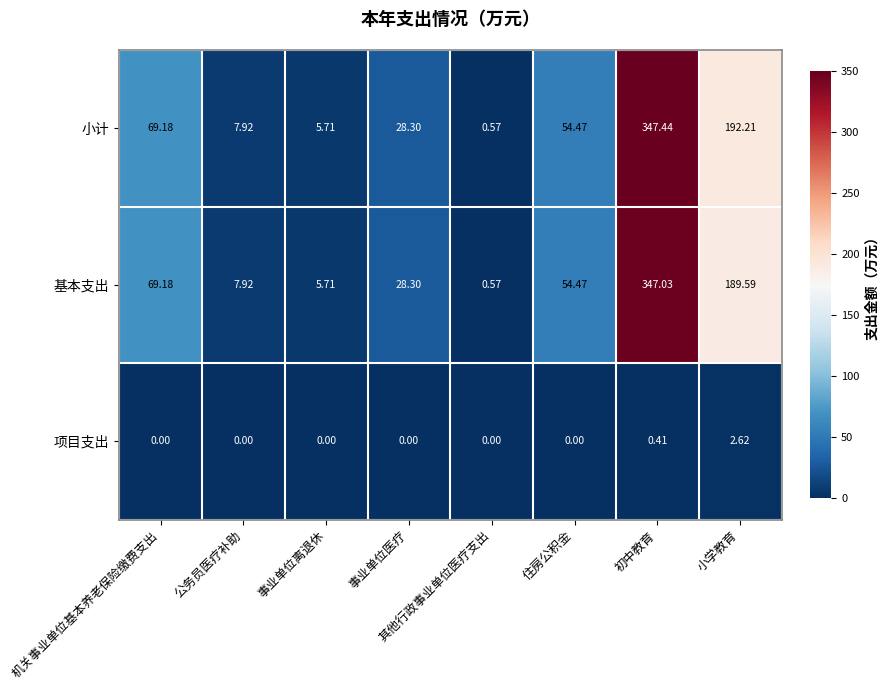

What is the greatest value displayed?

347.4